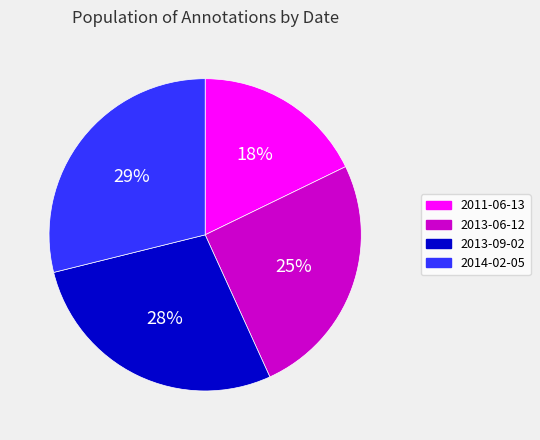

How many slices are in this pie chart?

4